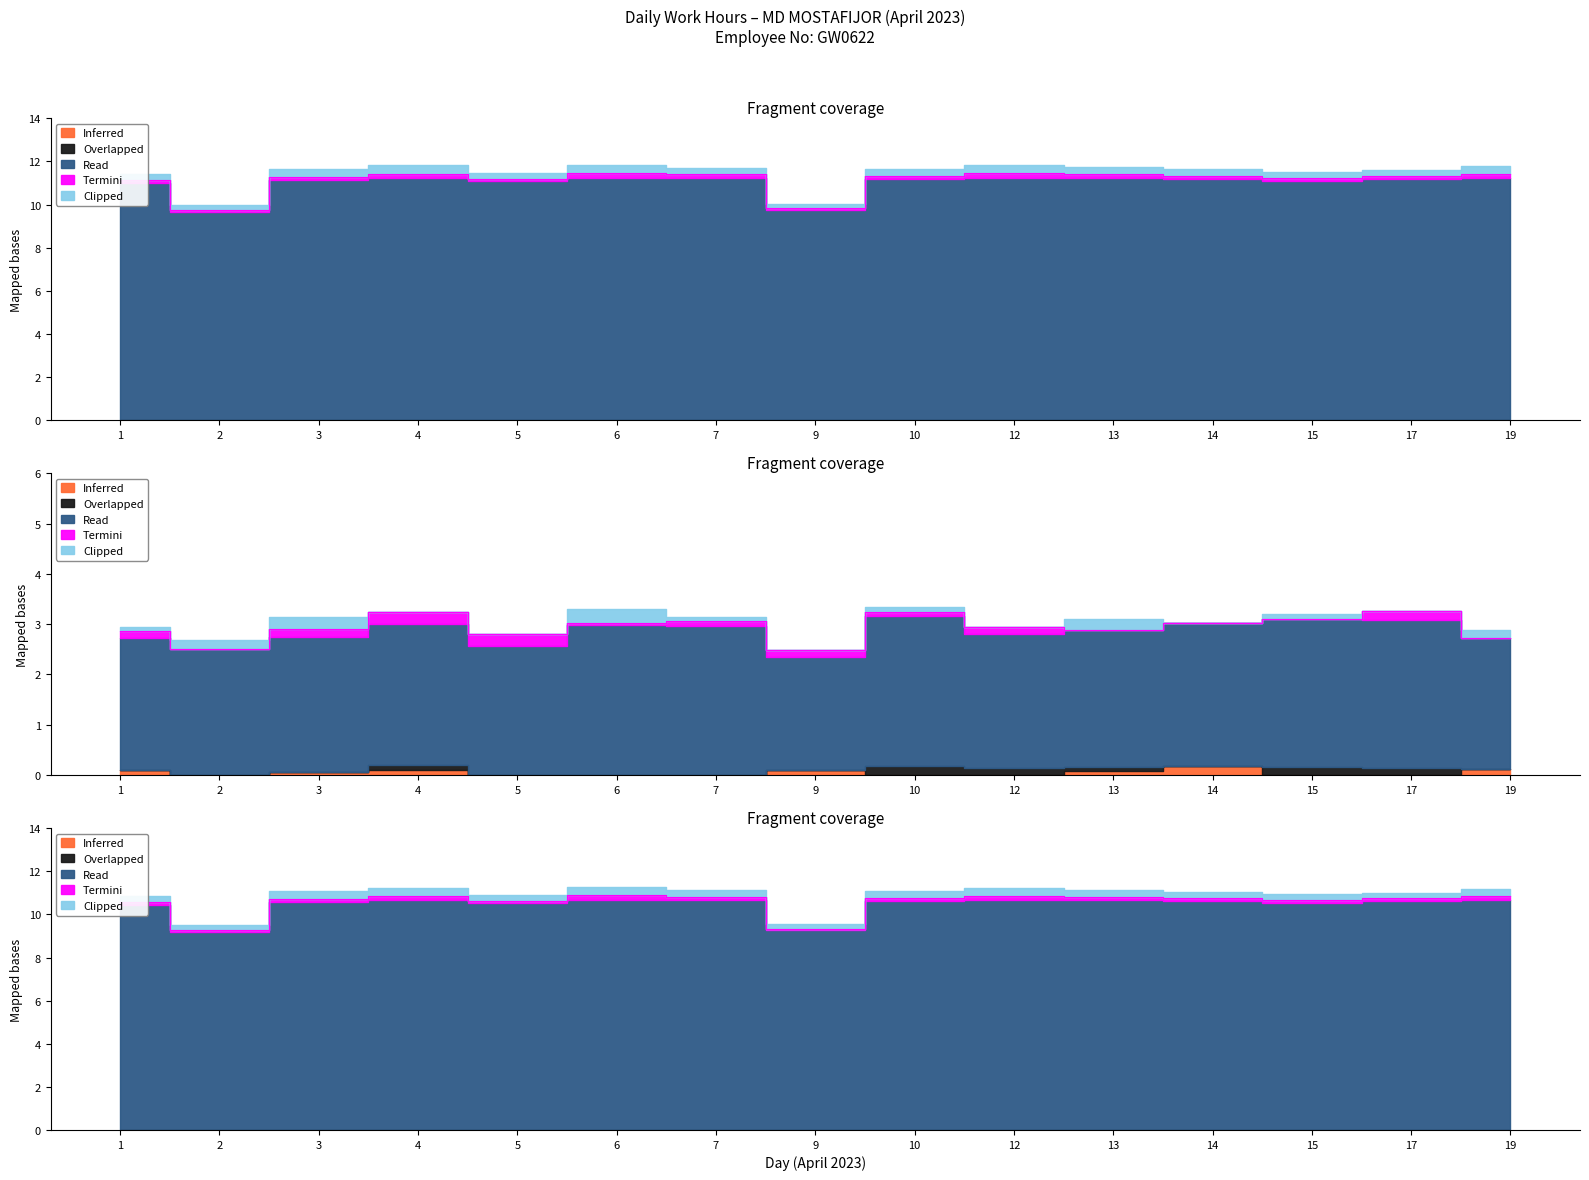

Is the value of Read at 13 greater than the value of Clipped at 4?

Yes